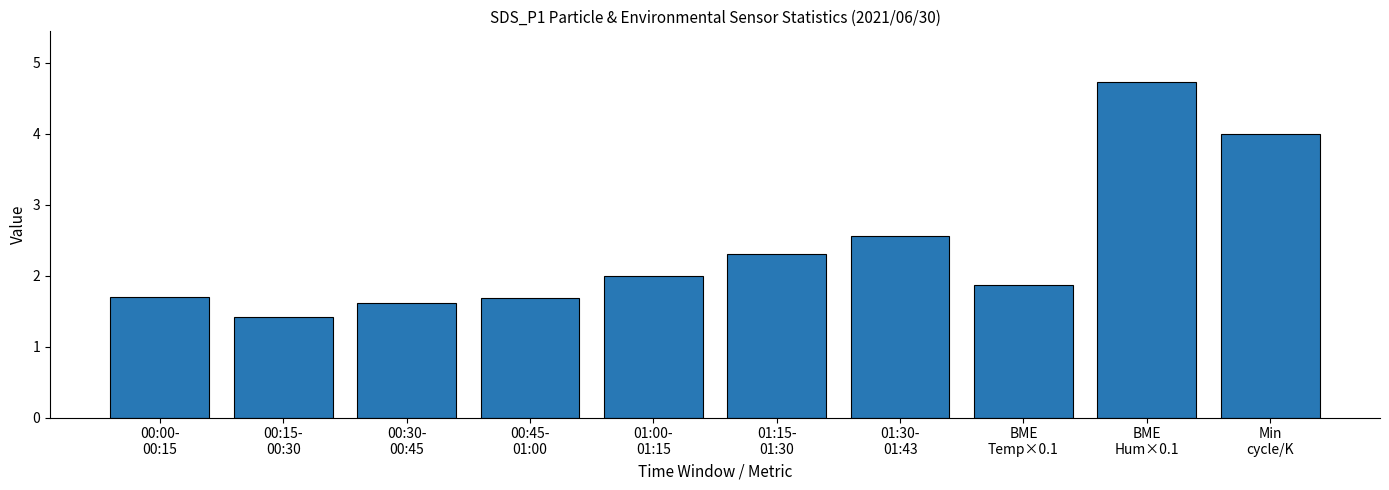

Which category has the highest value across all series?

BME
Hum×0.1